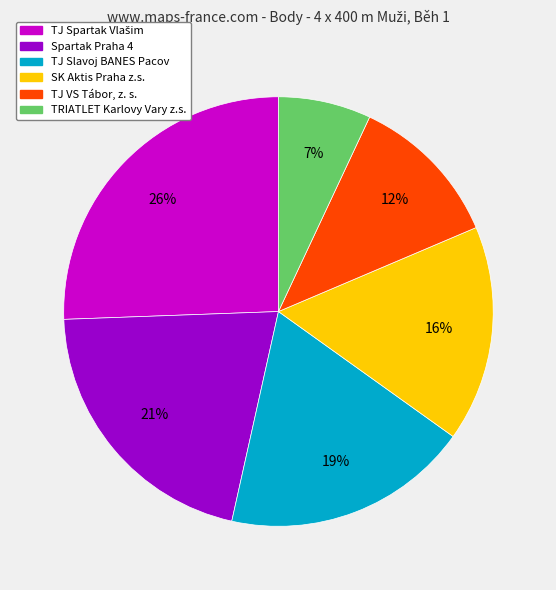

How many slices are in this pie chart?

6